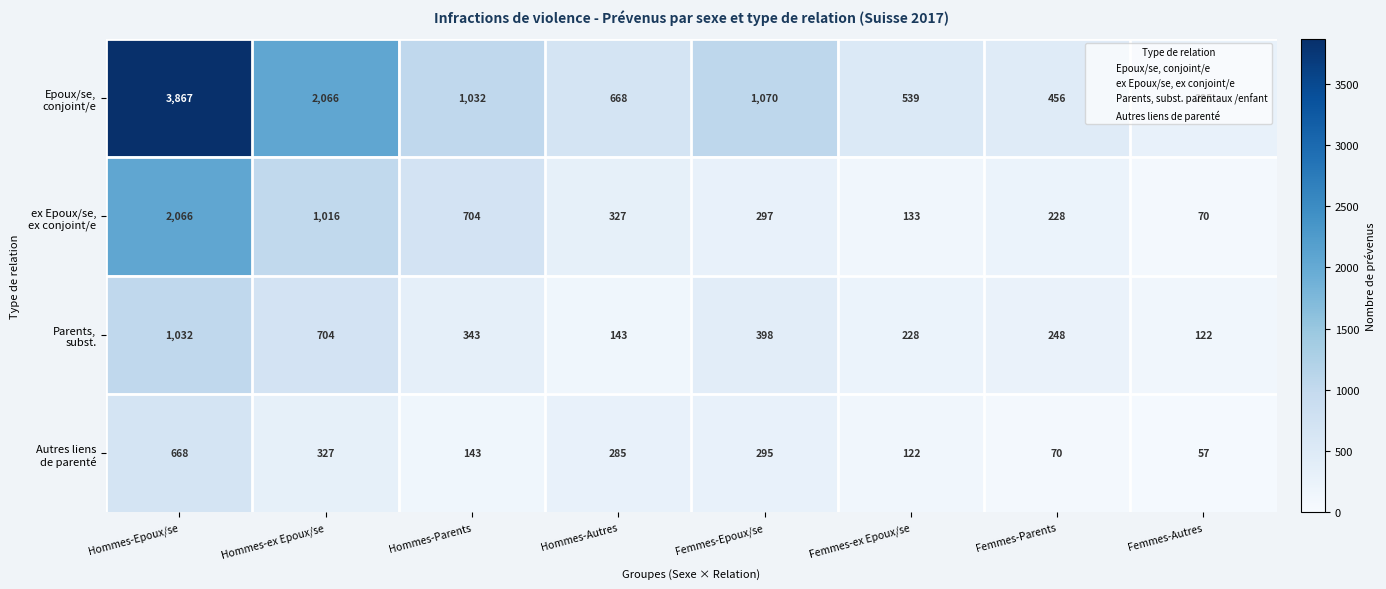

Which category has the highest value across all series?

Hommes-Epoux/se